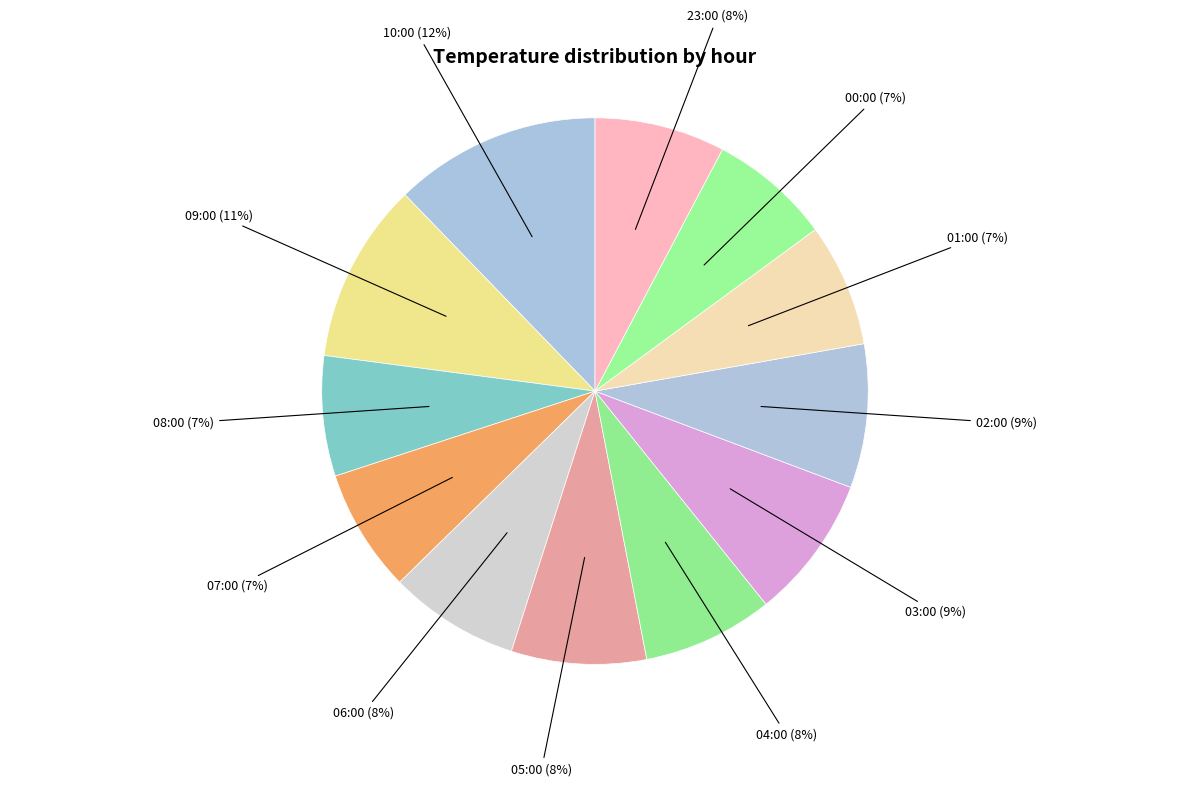

How many segments does this pie chart have?

12